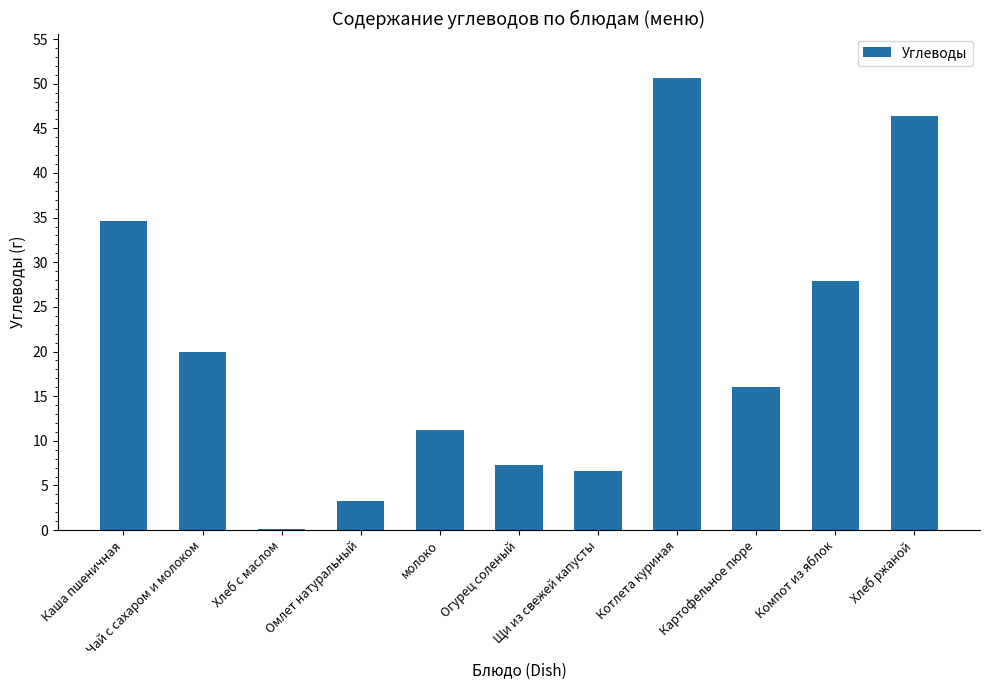

Which label corresponds to the largest value in the chart?

Котлета куриная